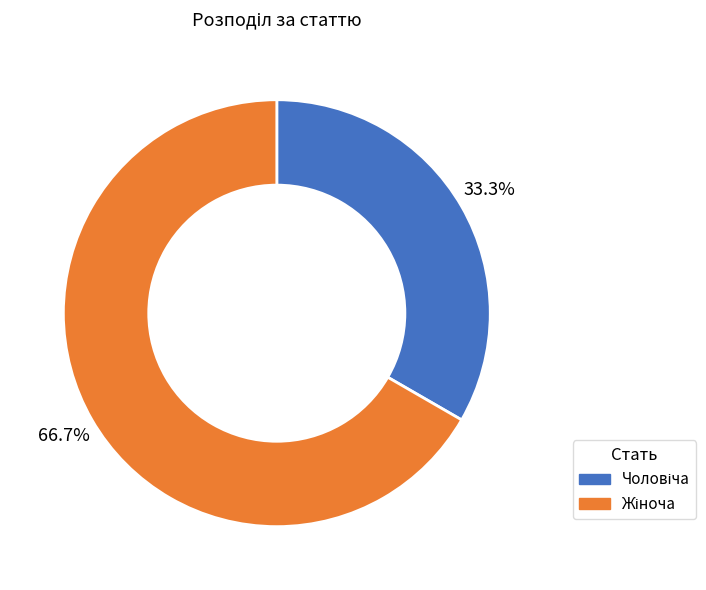

Is there any slice that represents more than half of the pie?

Yes